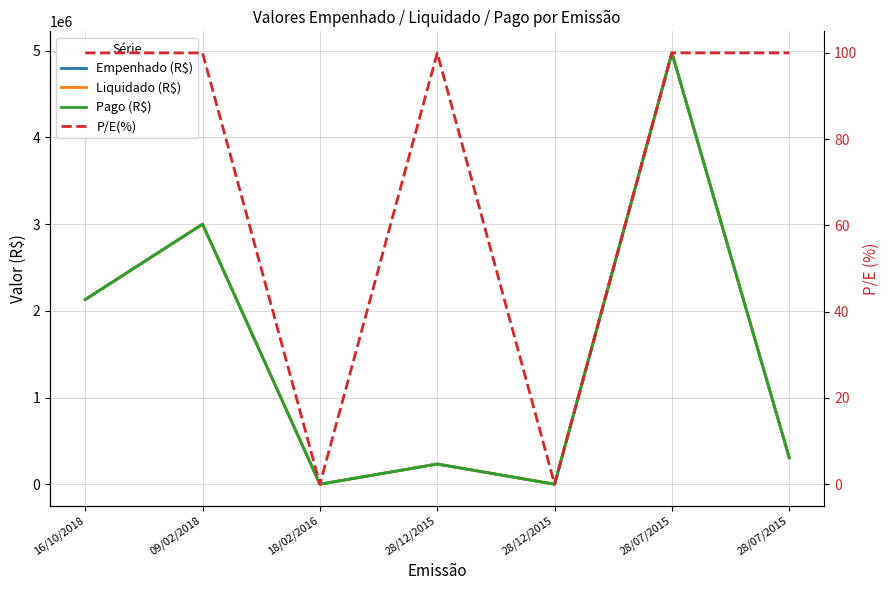

Is the value of Liquidado (R$) at 28/07/2015 greater than the value of P/E(%) at 28/12/2015?

Yes